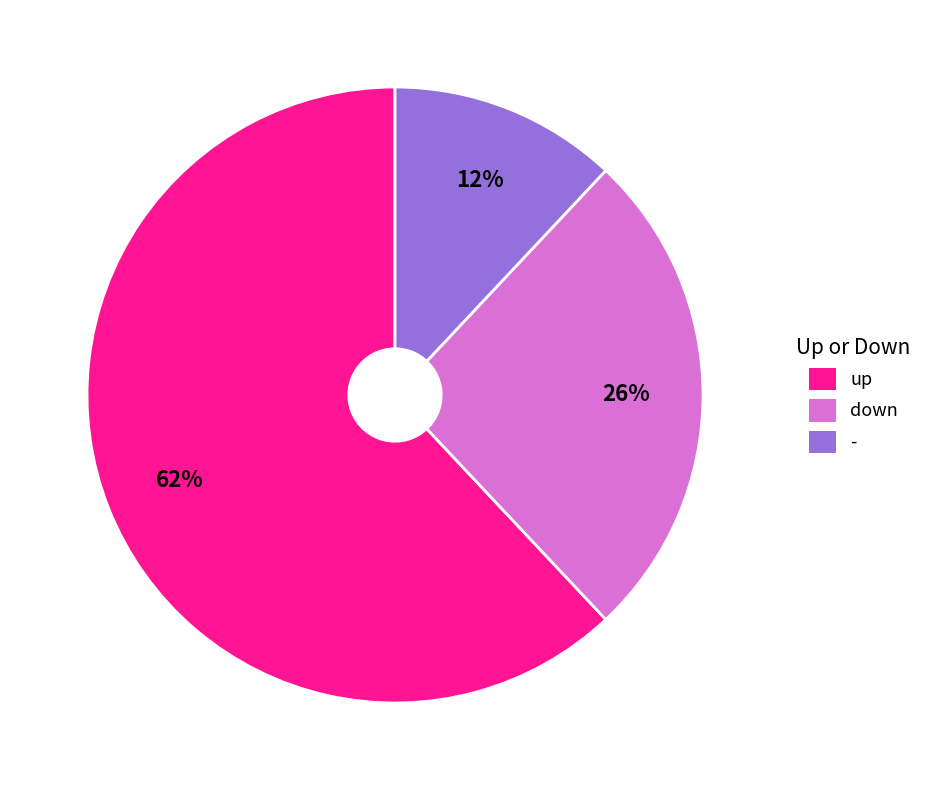

Is it true that - is 2% of the pie?

False